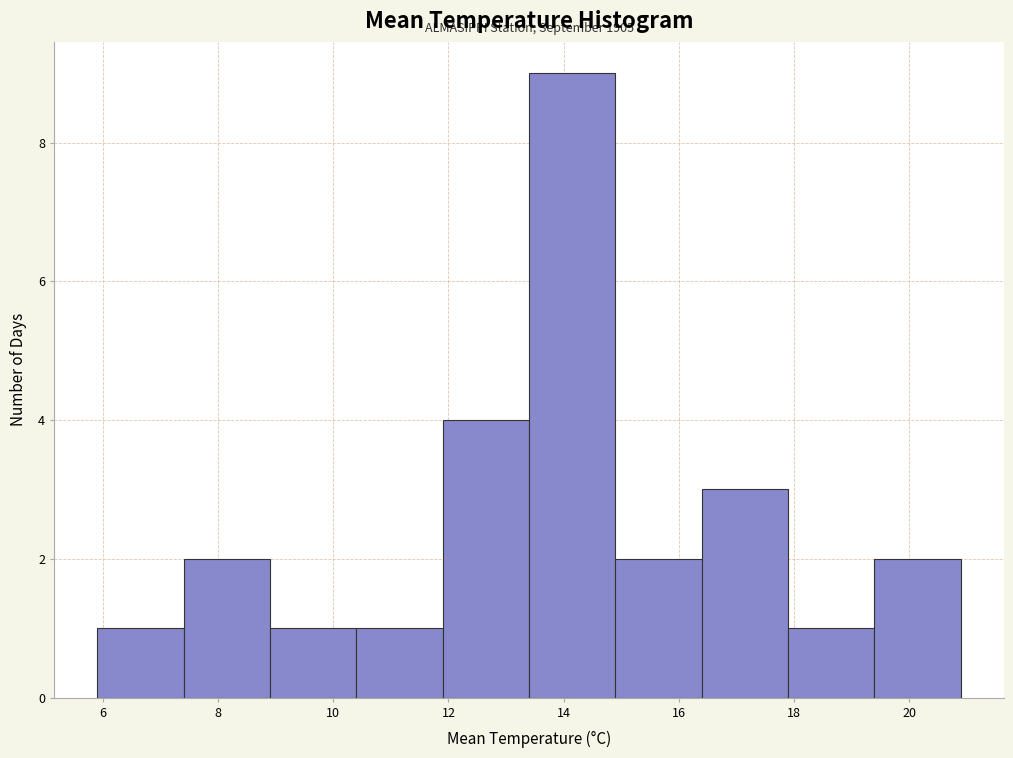

Over which range of the x-axis is the bar tallest?

13.4 to 14.9